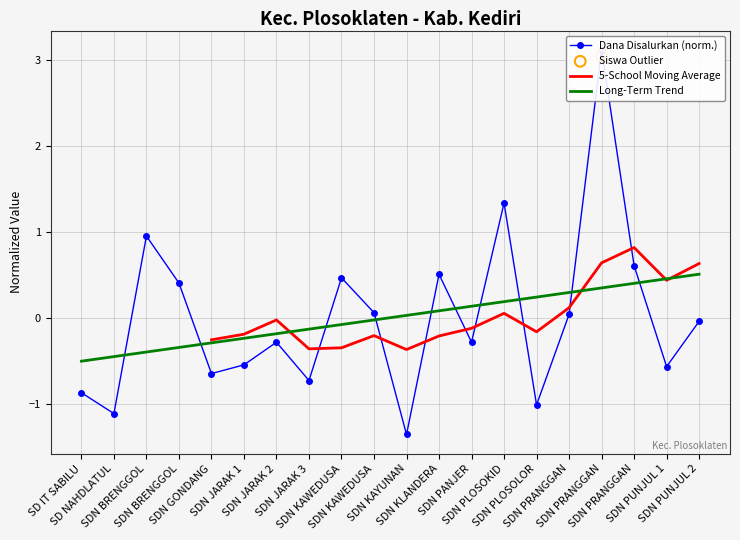

Which series has the largest total across all categories?

Long-Term Trend